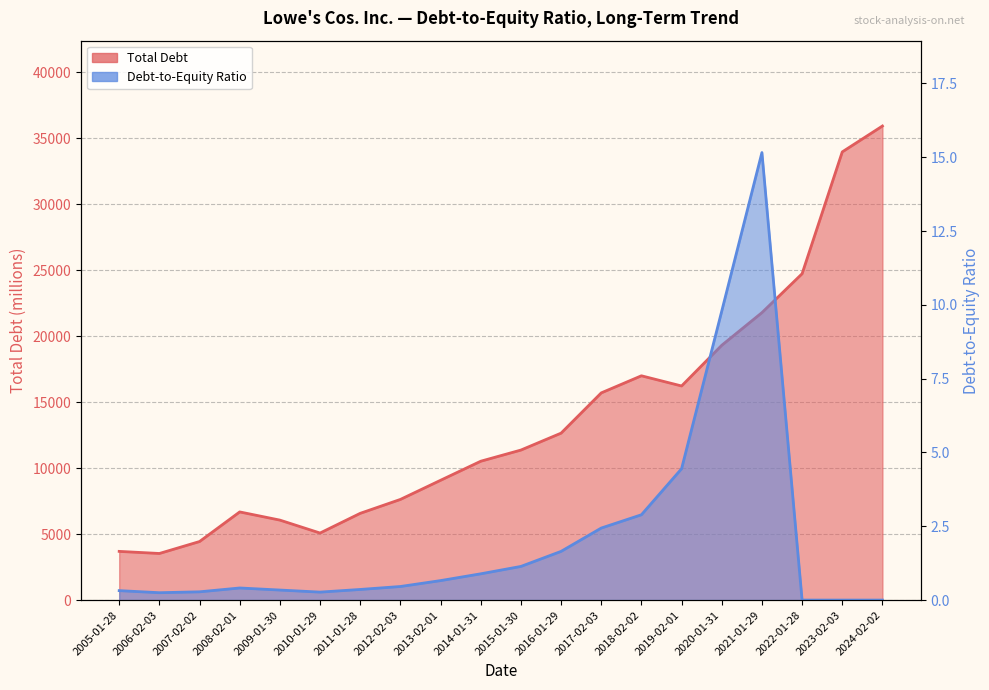

Which has a higher value, 2008-02-01 or 2010-01-29?

2008-02-01